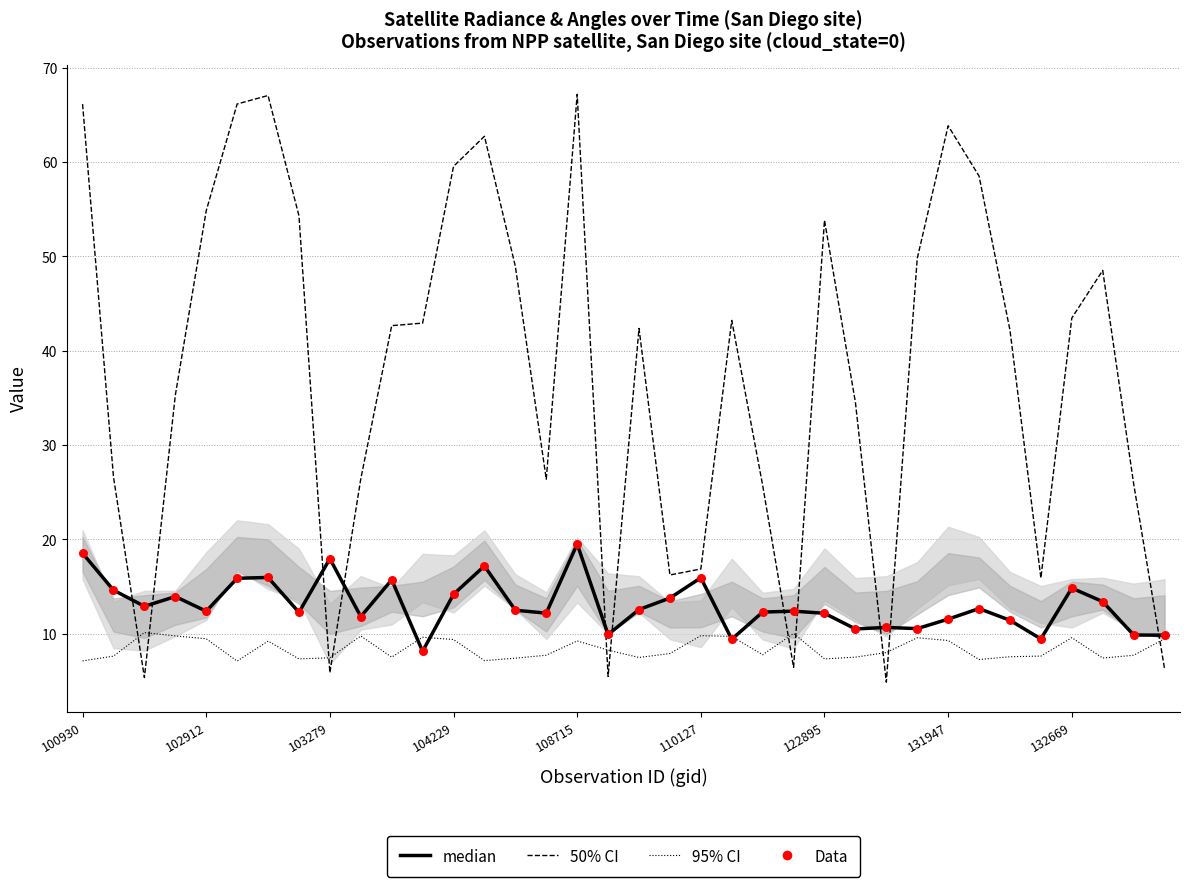

Is the value of satz (50% CI) at 32 greater than the value of |sata|/10 (95% CI) at 18?

Yes